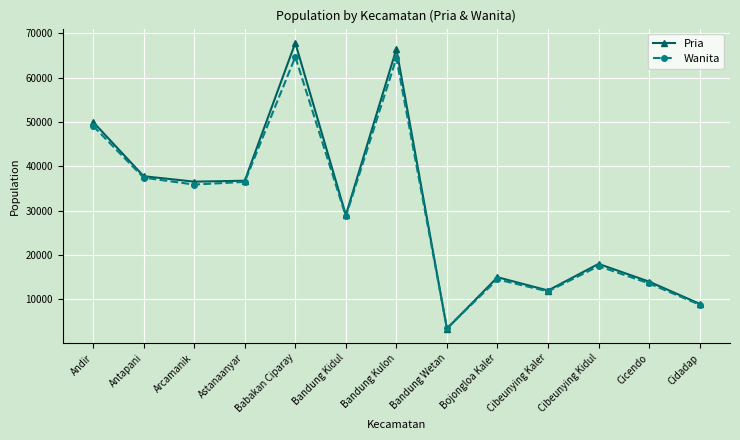

Is the value of Pria at Bojongloa Kaler greater than the value of Wanita at Astanaanyar?

No